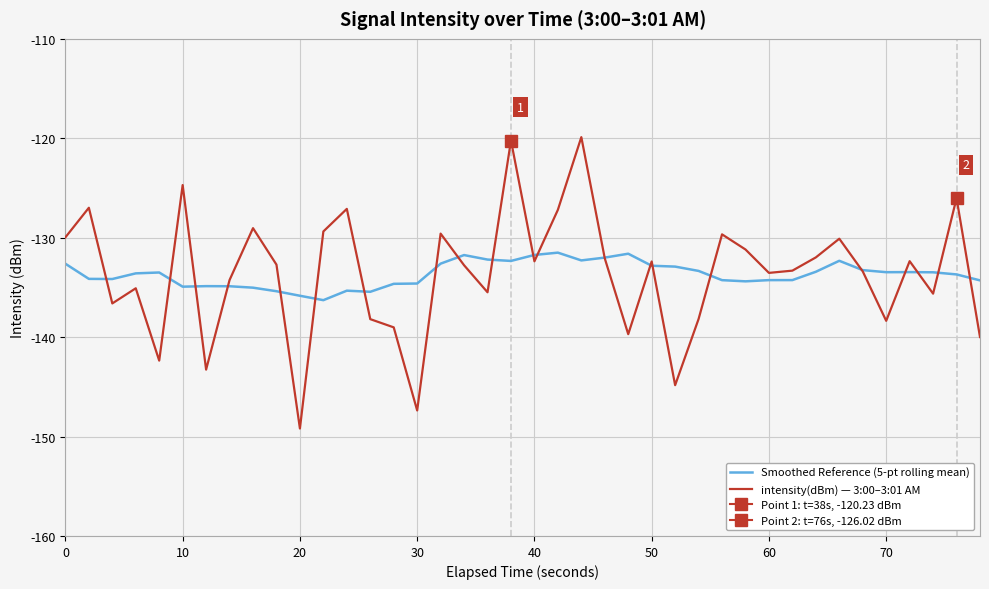

What is the minimum value for intensity(dBm) — 3:00–3:01 AM?

-149.2